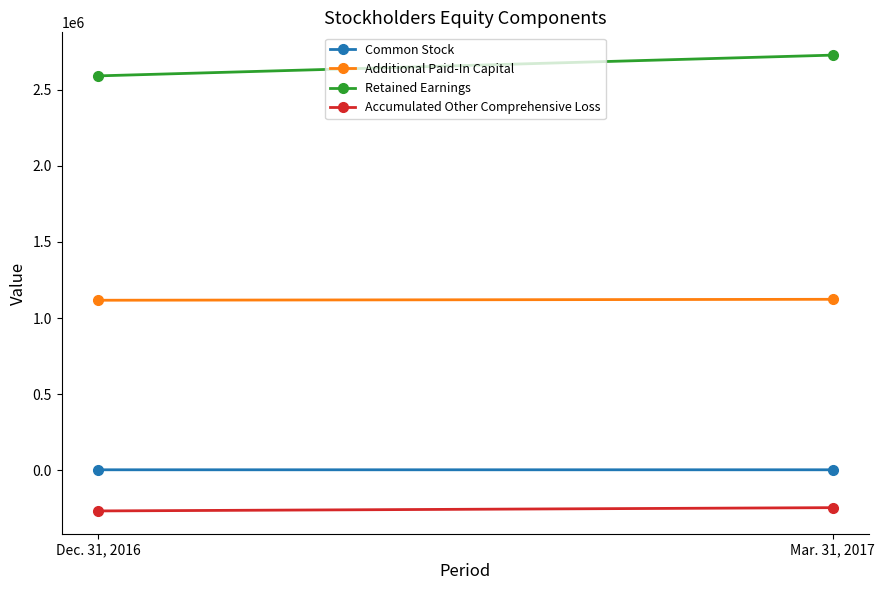

Reading left to right, extract all data points from this chart.

Common Stock: 3075	3083
Additional Paid-In Capital: 1116690	1122787
Retained Earnings: 2590359	2726637
Accumulated Other Comprehensive Loss: -267175	-245636